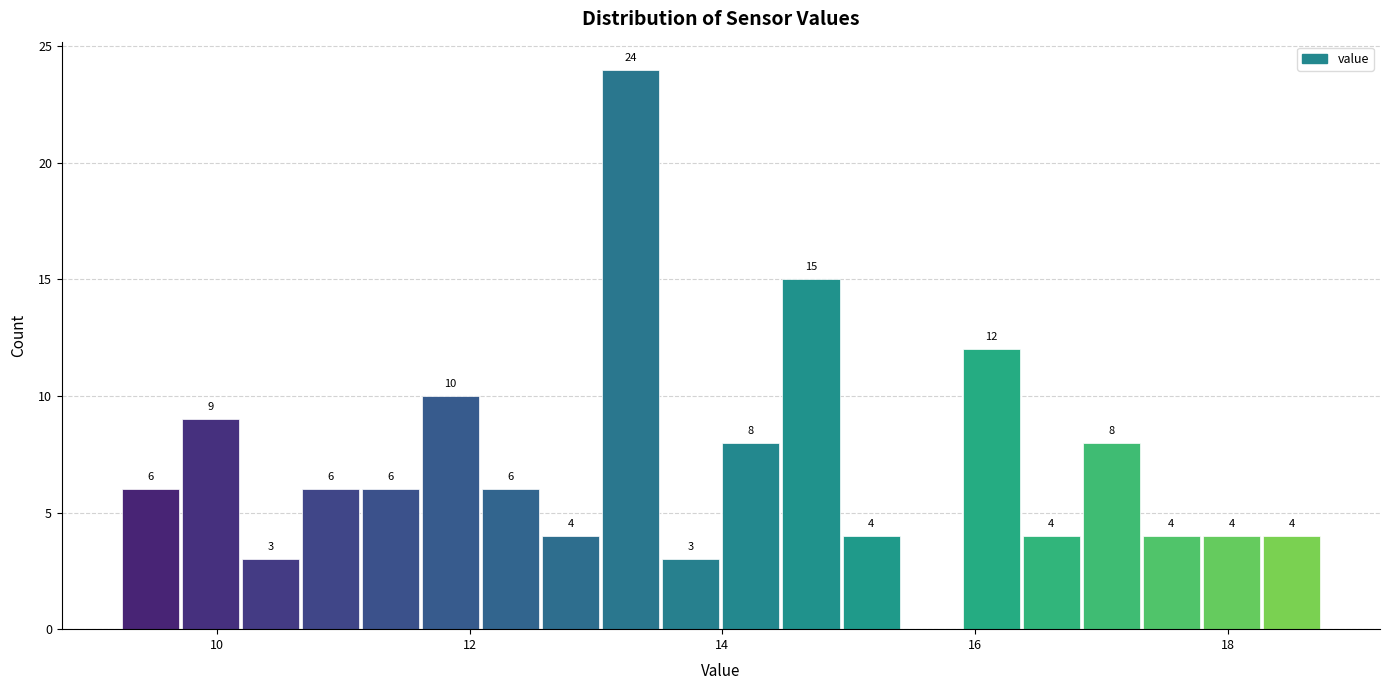

Around what value on the x-axis is the tallest bar? Give the approximate position of its centre, as read against the axis.

13.2